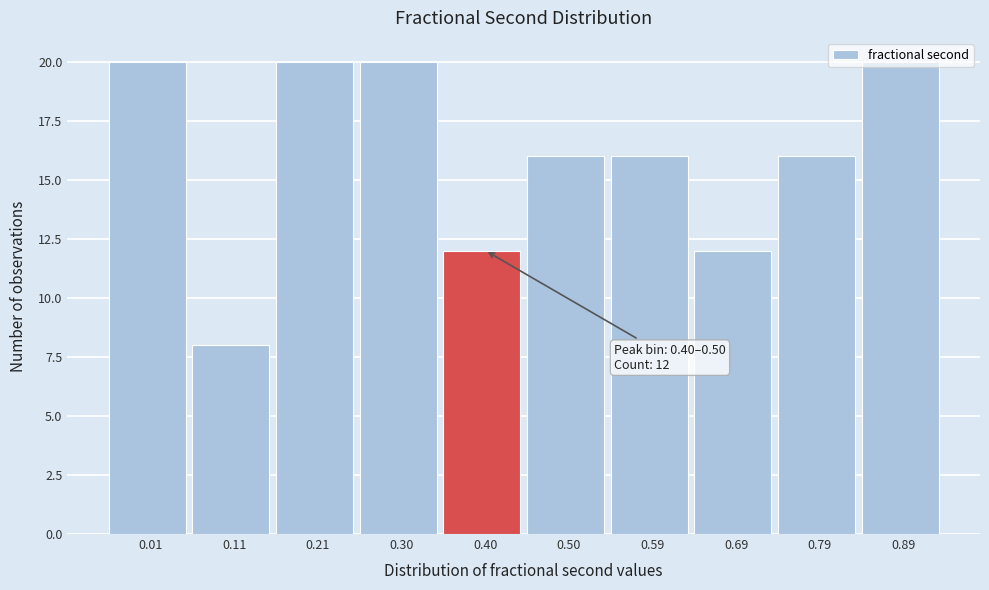

What is the minimum value shown in the chart?

8